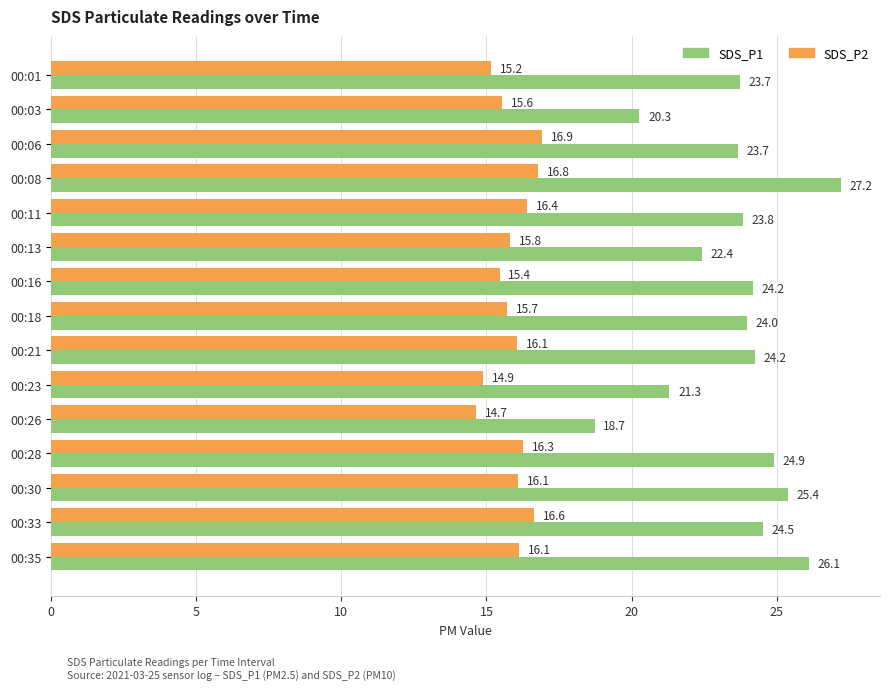

What is the difference between the second highest and minimum values in the SDS_P2 series?

2.1